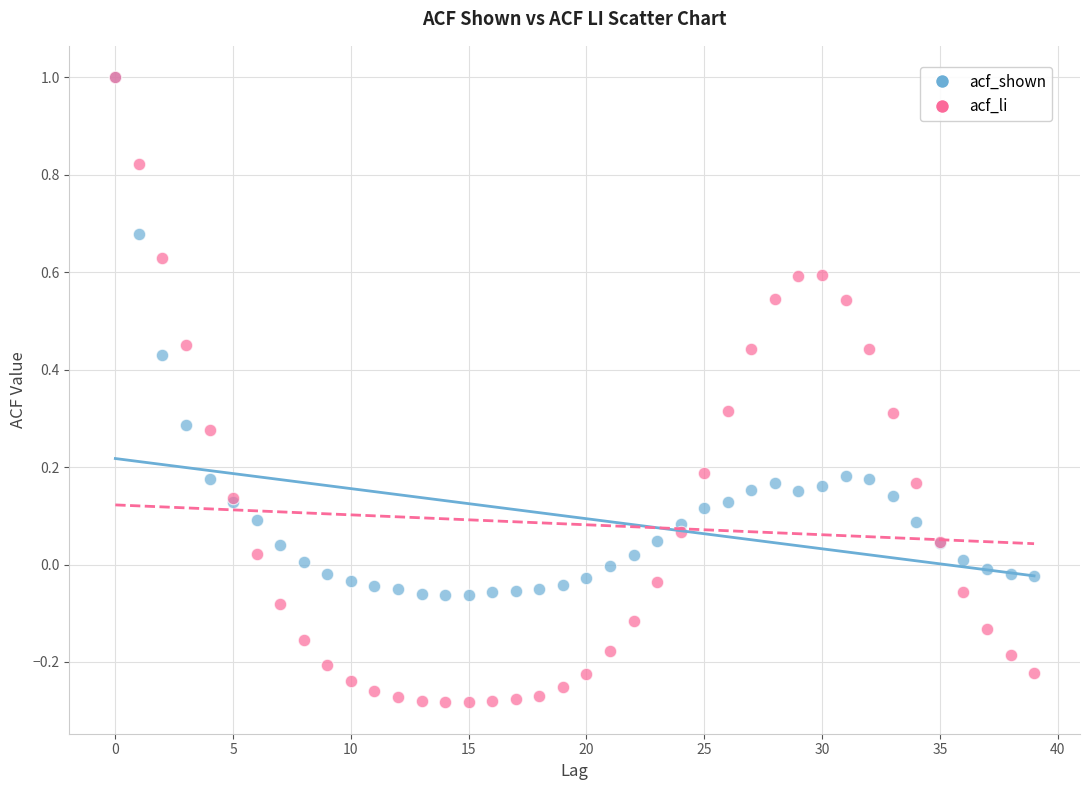

Which series has the widest spread of Y values?

acf_li